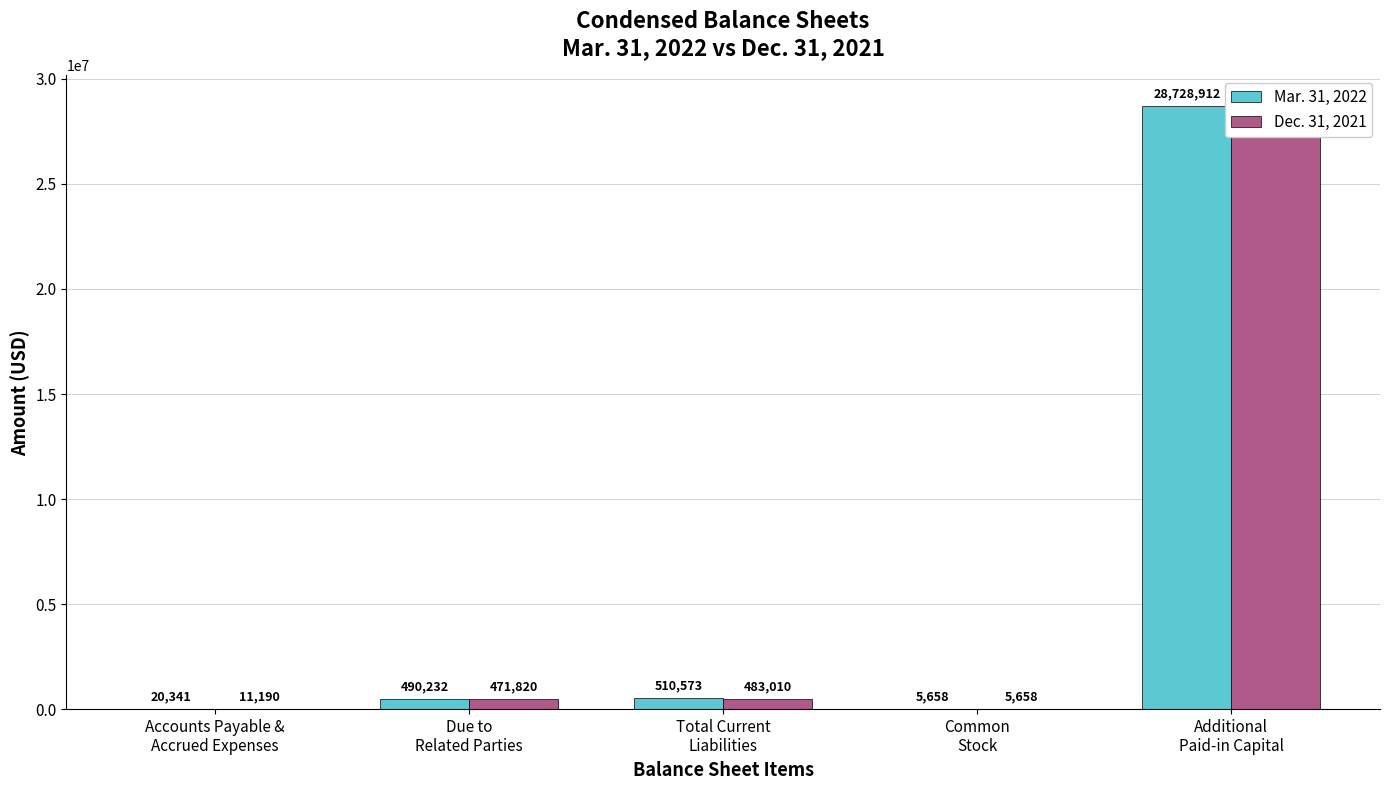

Reading right to left, transcribe all the data shown in this chart.

Mar. 31, 2022: 28728912	5658	510573	490232	20341
Dec. 31, 2021: 28728912	5658	483010	471820	11190